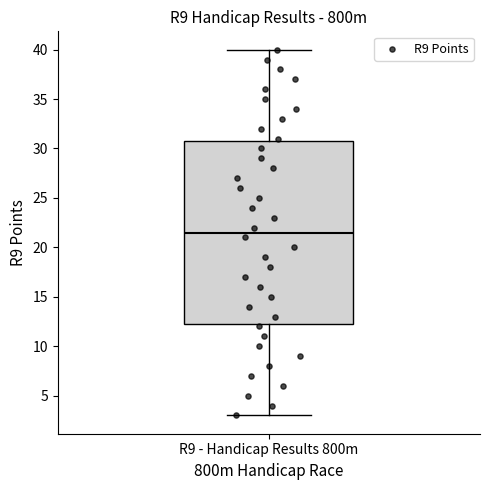

Where is the upper edge of the box for R9 - Handicap Results 800m on the y-axis? The values are not printed on the chart, so give them approximately, as read against the axis.

31.0